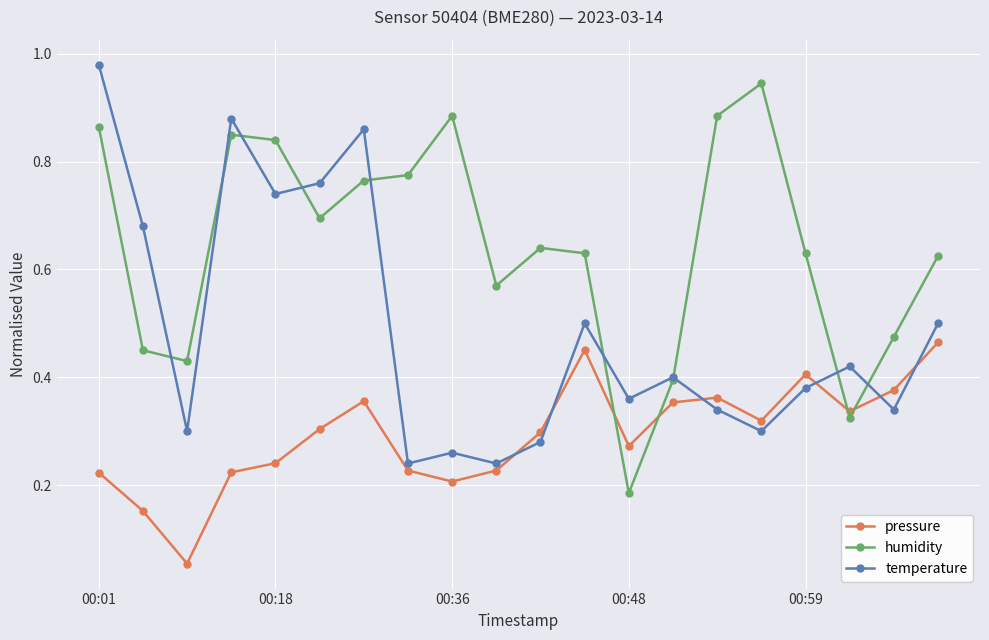

Which series has the largest total across all categories?

humidity